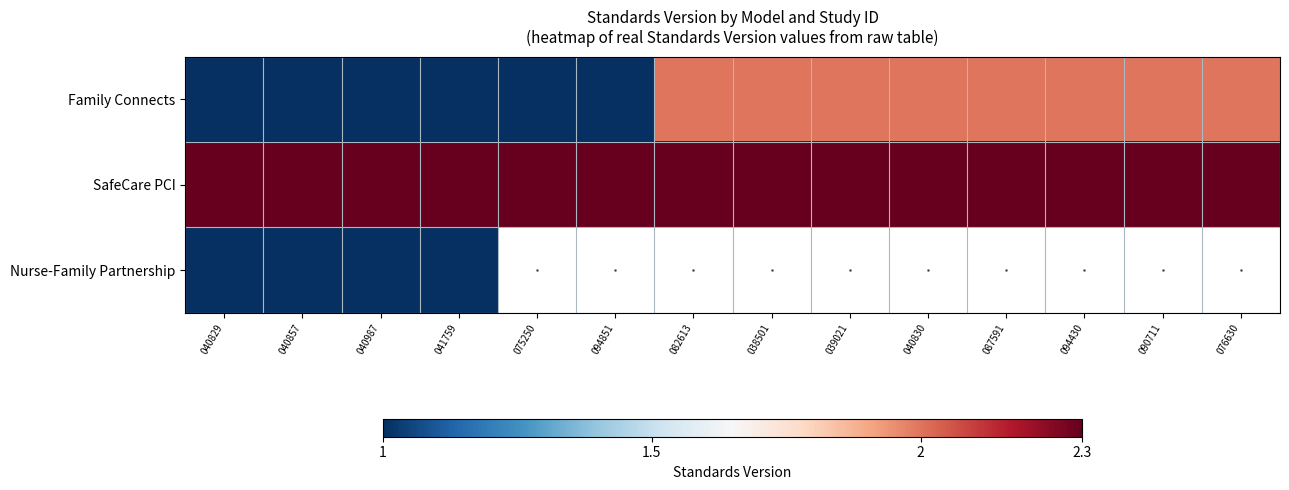

At which label is Family Connects closest to 1?

040829